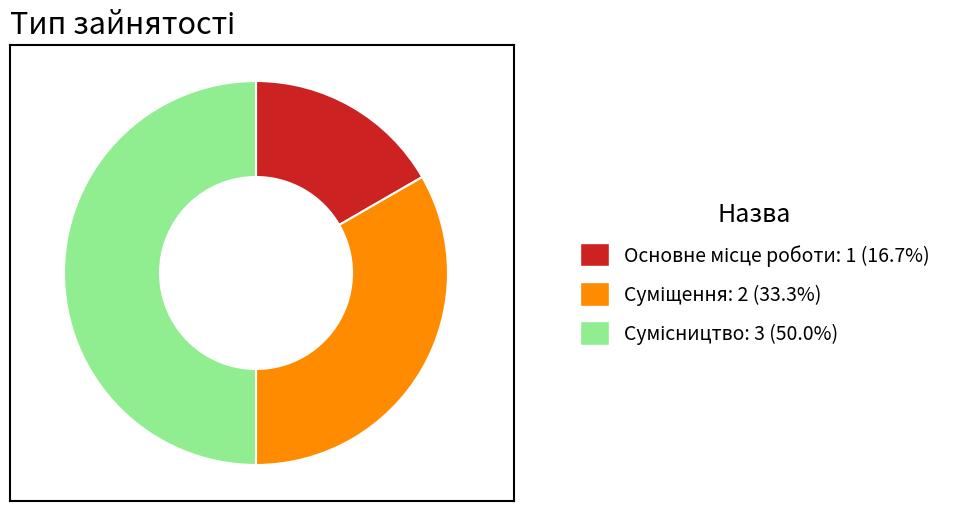

Which category has the smallest portion of the pie?

Основне місце роботи